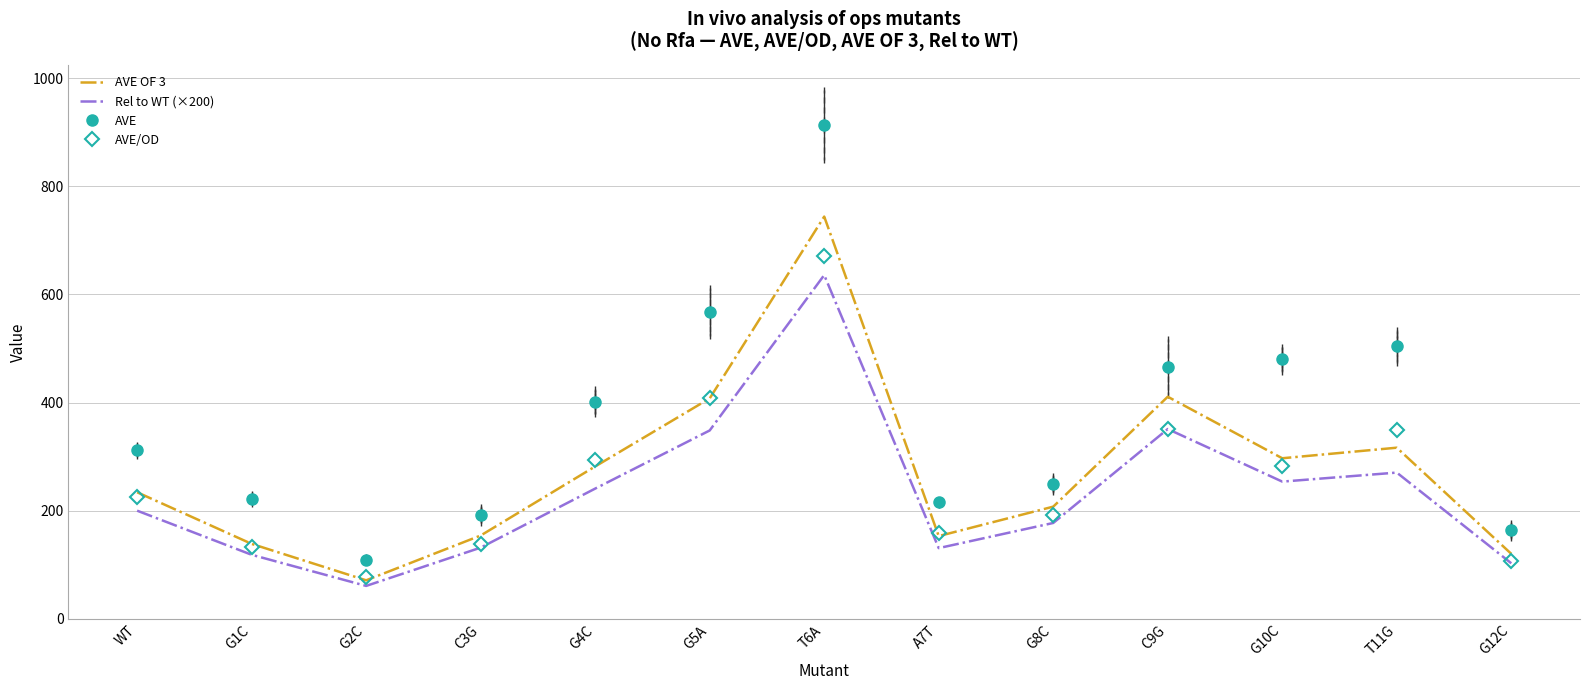

At which category does AVE OF 3 reach its first local valley?

G2C